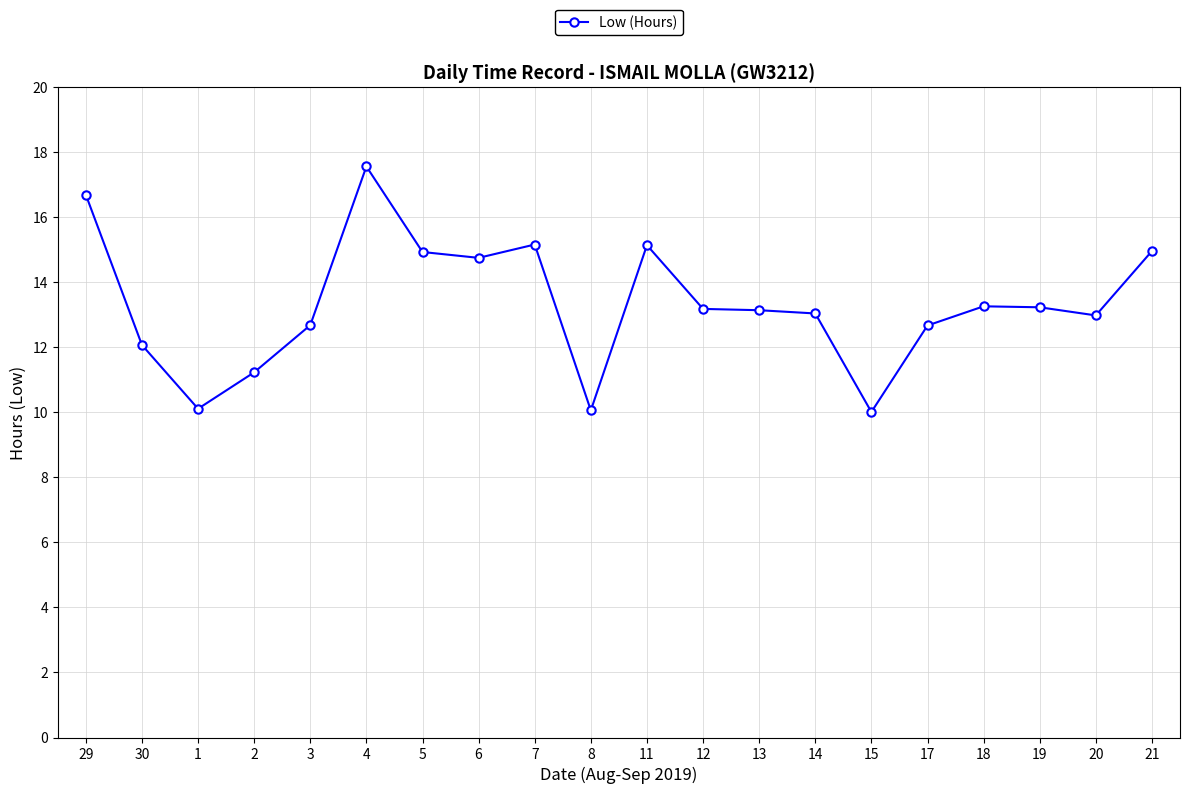

Is this an area chart (filled region under the line)?

No